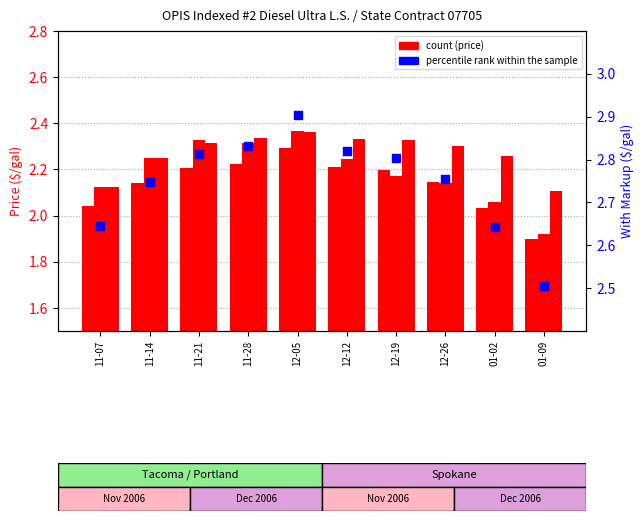

At how many categories does at least one series exceed 2?

10